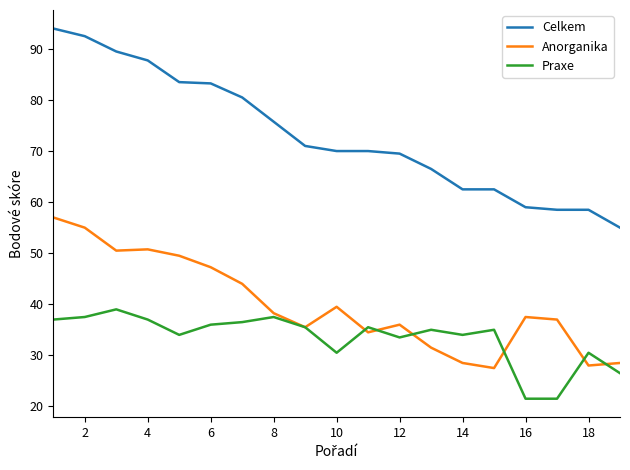

List the series in order of their peak value, lowest first.

Praxe, Anorganika, Celkem